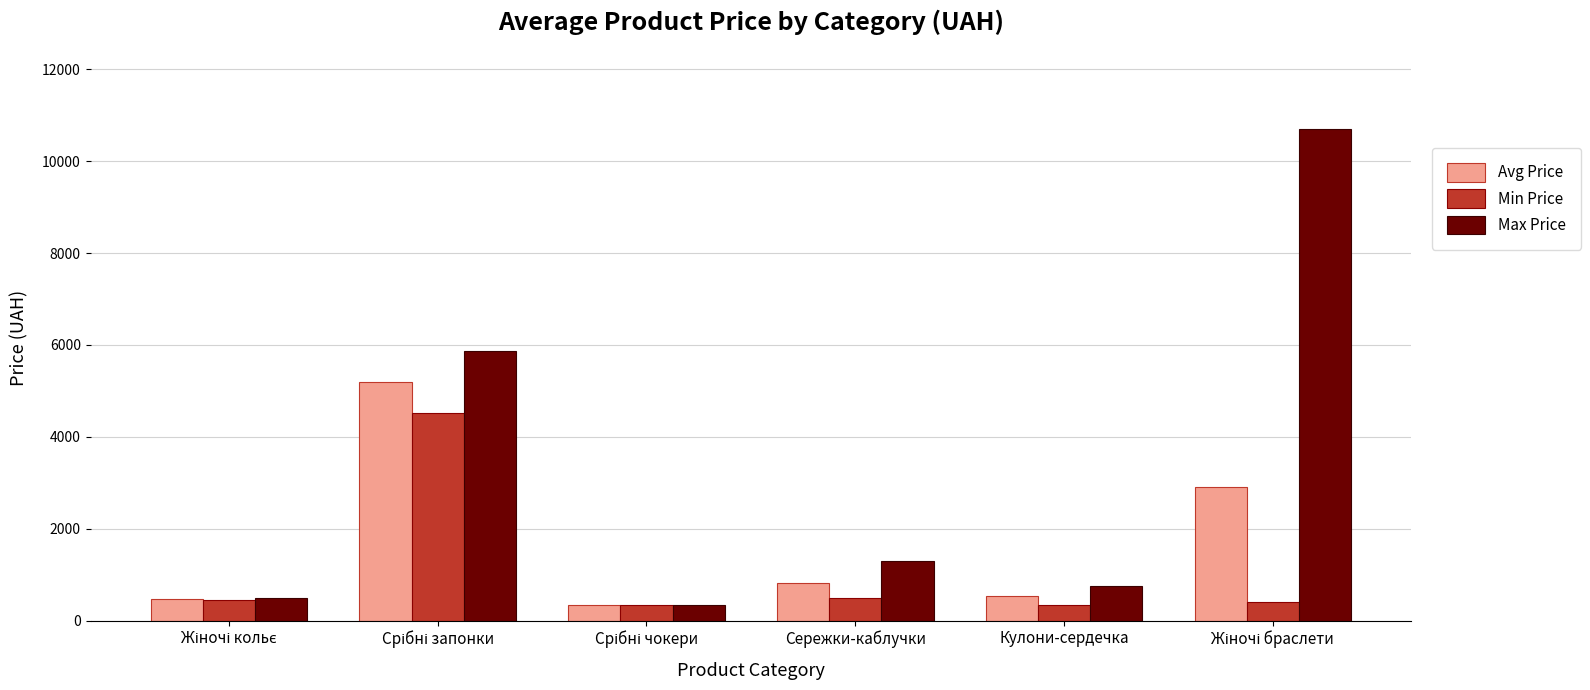

List the series in order of their peak value, highest first.

Max Price, Avg Price, Min Price